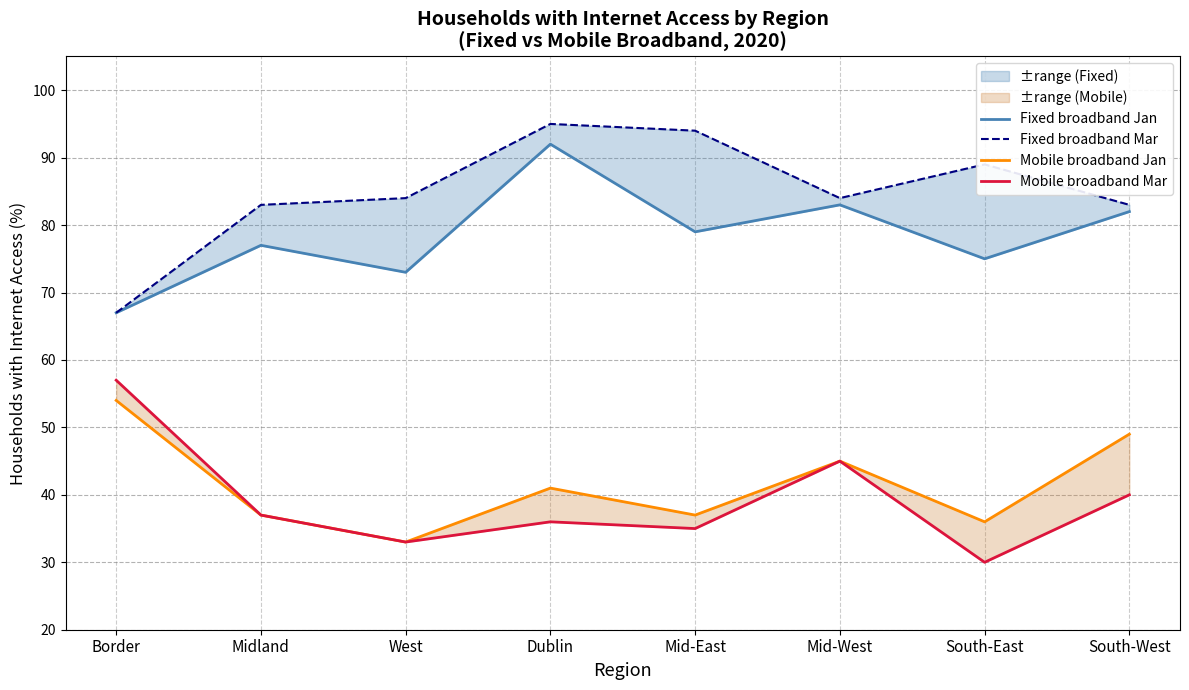

What is the sum of the Fixed broadband Jan values at South-East and South-West?

157